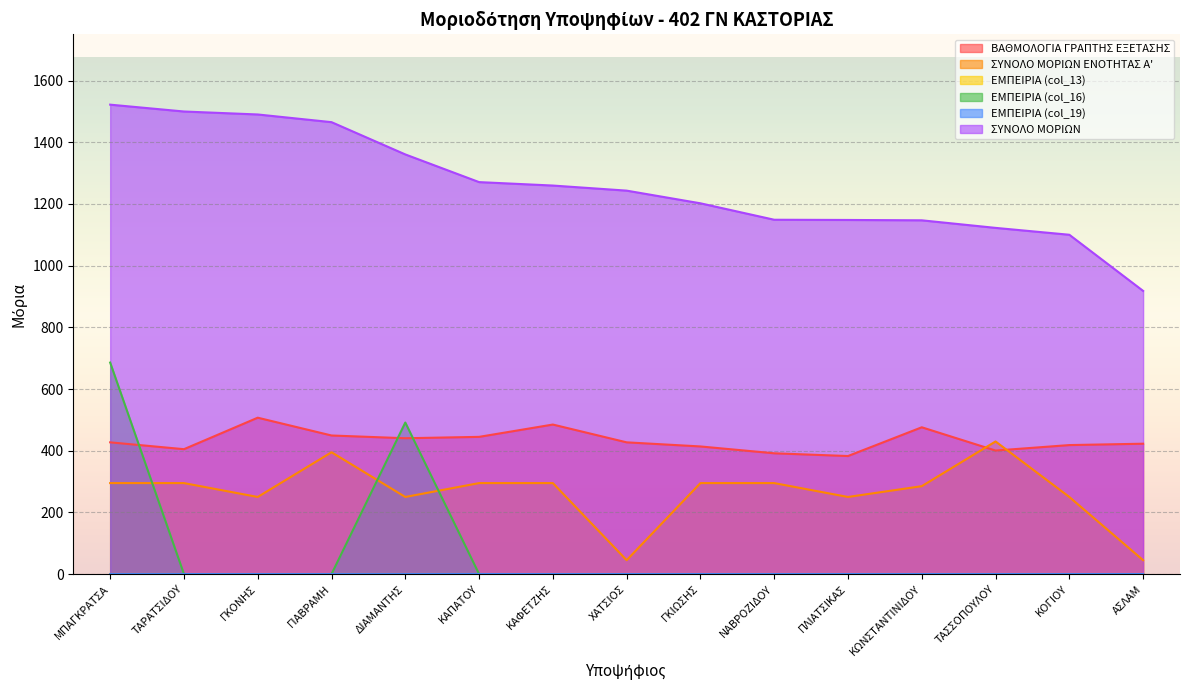

What is the total value across all series at ΔΙΑΜΑΝΤΗΣ?

2542.6